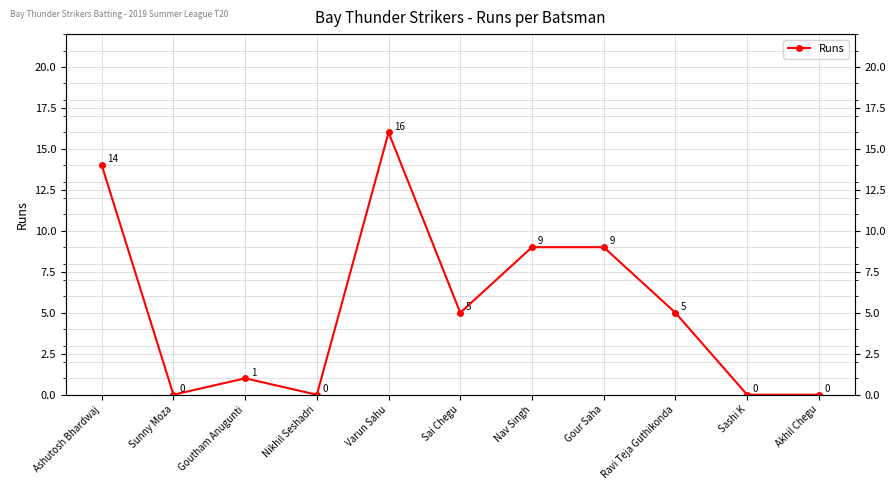

The value at Goutham Anugunti is 1. True or false?

True